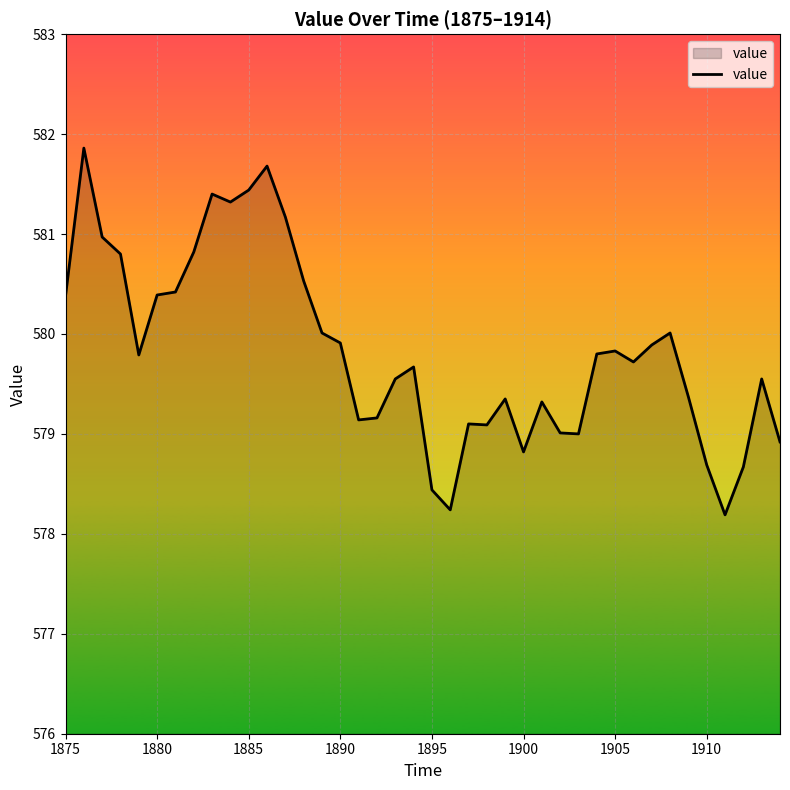

What is the difference between the maximum and minimum values?

3.7